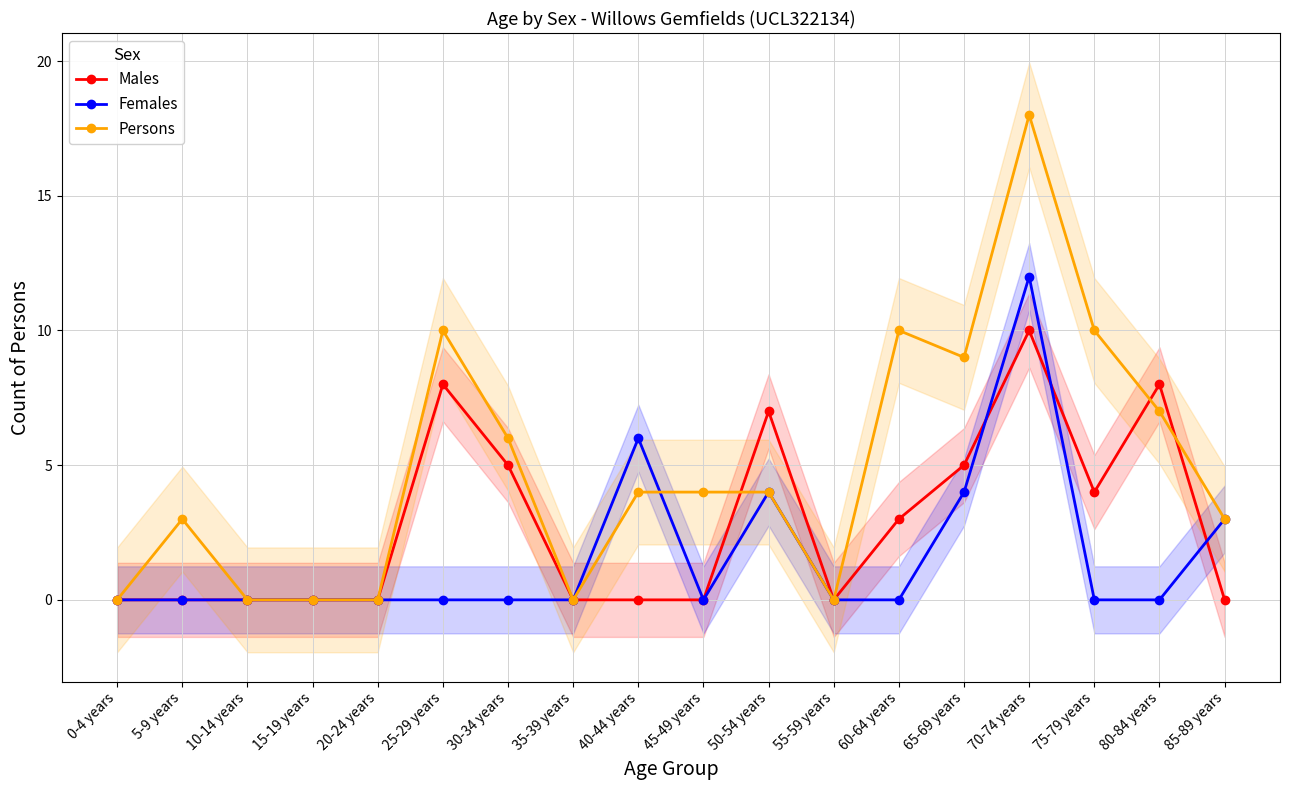

What is the label of the 18th point from the left?

85-89 years